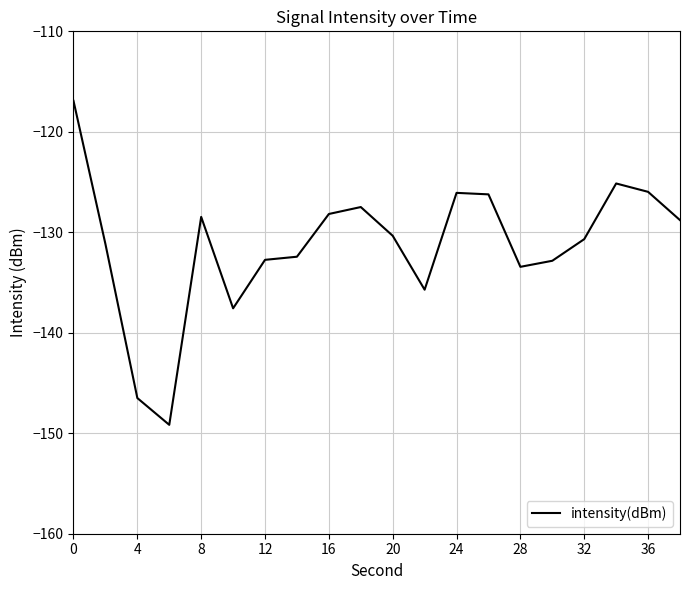

What is the difference between the maximum and minimum values?

32.2